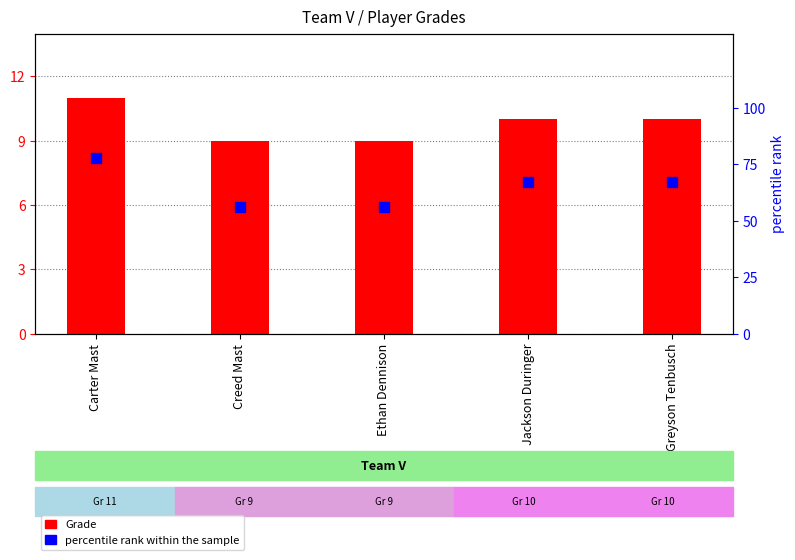

What is the total value across all series at Greyson Tenbusch?

77